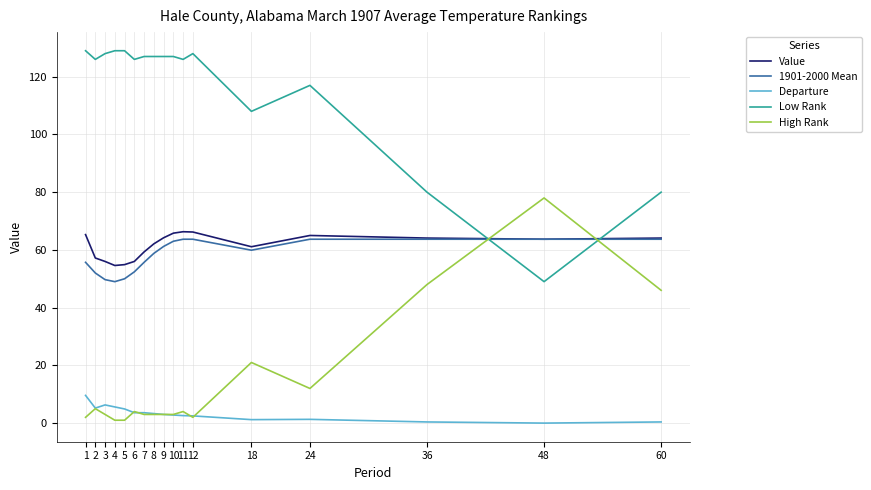

Is the value of Low Rank at 18 greater than the value of Departure at 2?

Yes